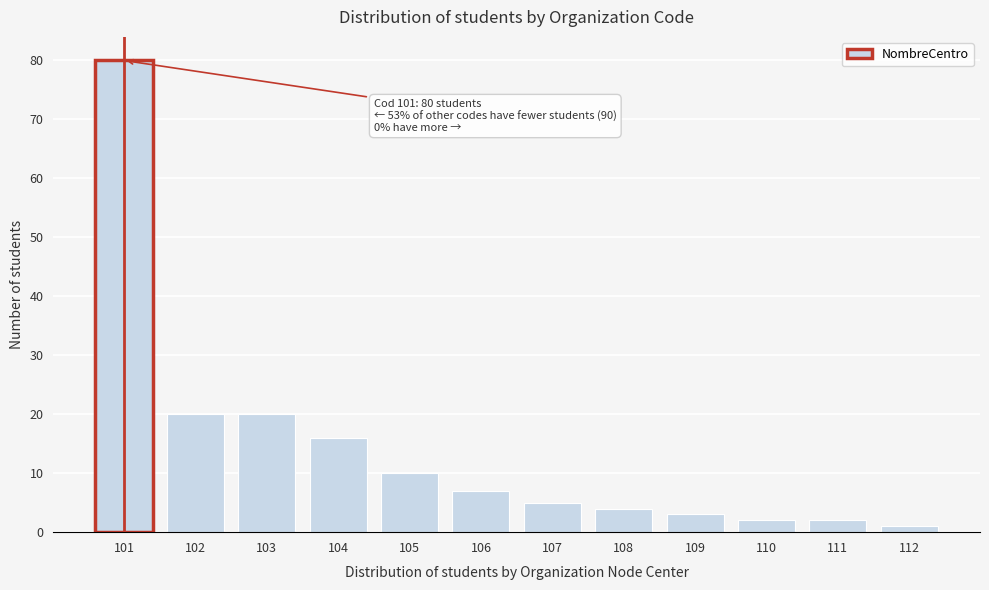

Reading left to right, what are all the values shown in this chart?

80	20	20	16	10	7	5	4	3	2	2	1